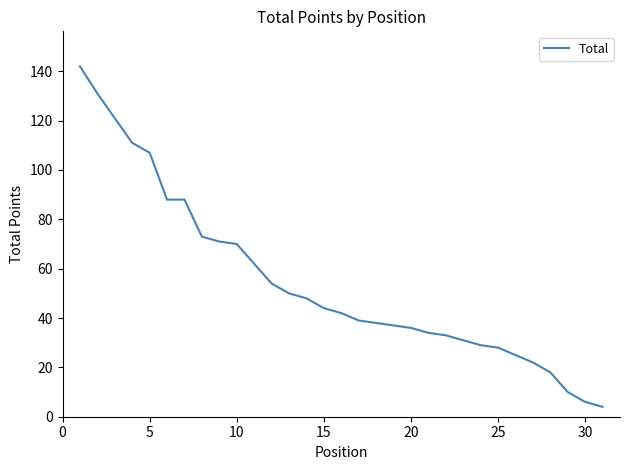

What is the maximum value shown in the chart?

142